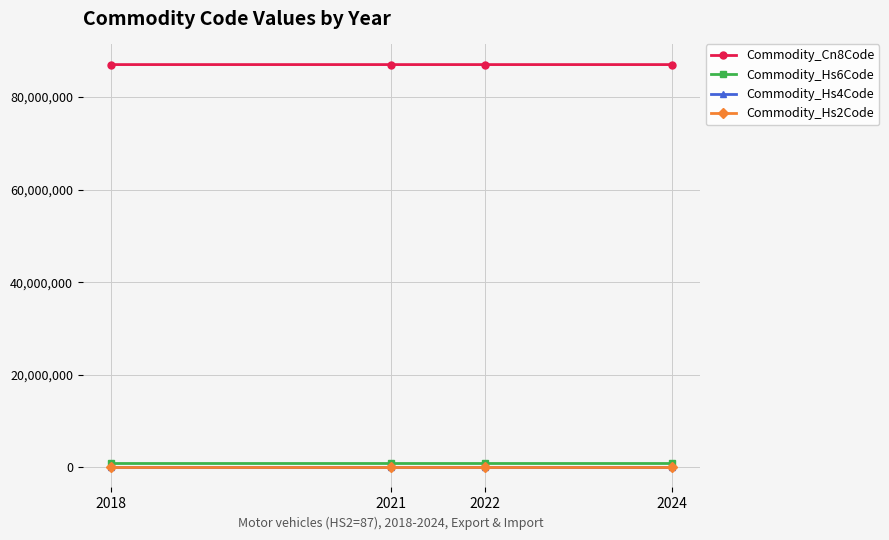

What is the smallest value displayed?

87